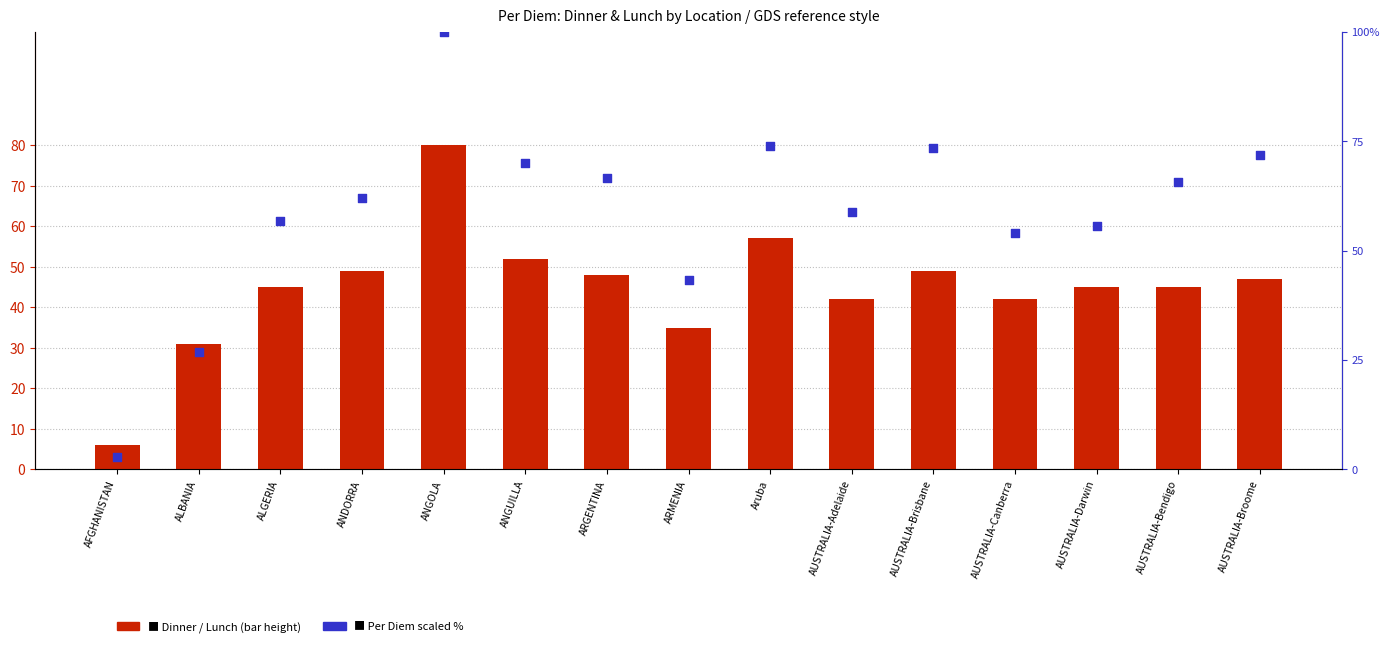

Which series has the largest Y range (max minus min)?

Per Diem (scaled %)